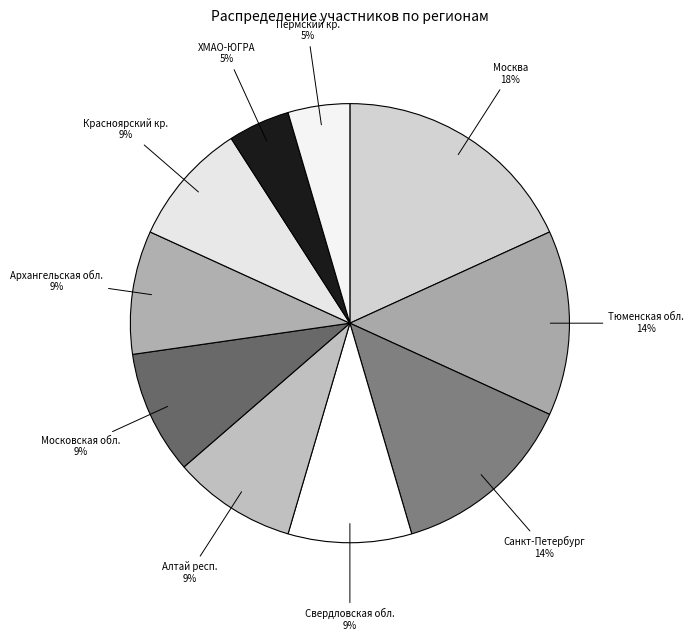

How many slices are in this pie chart?

10